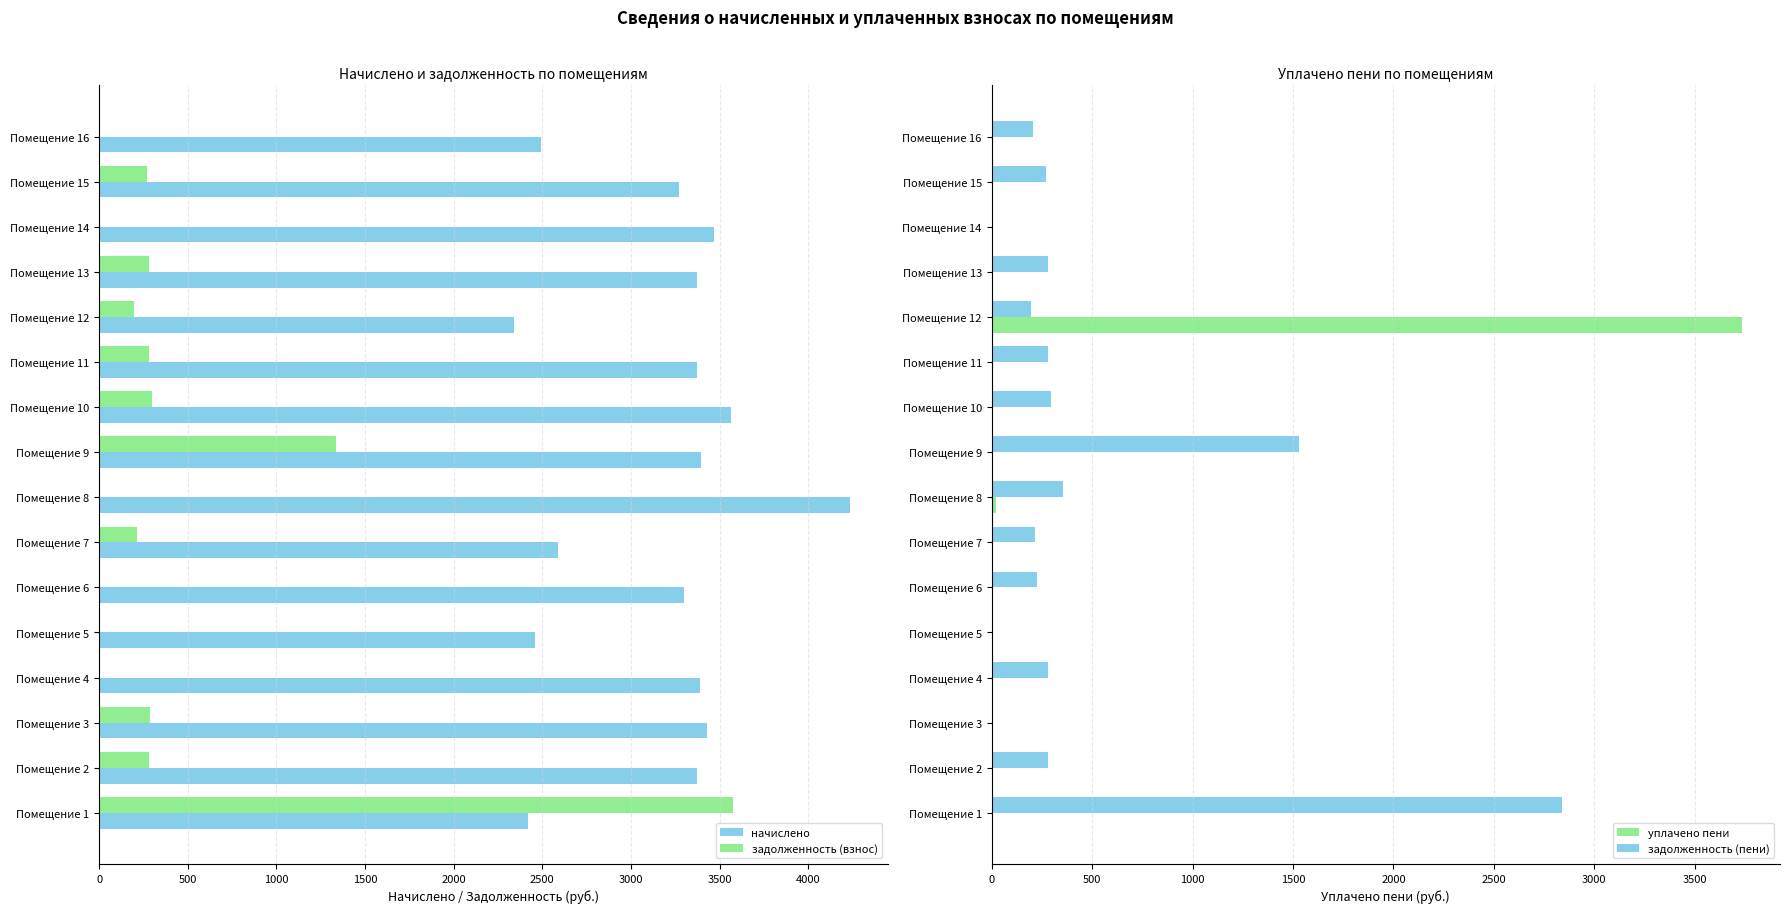

Is the value of задолженность (взнос) at Помещение 12 greater than the value of начислено at Помещение 14?

No